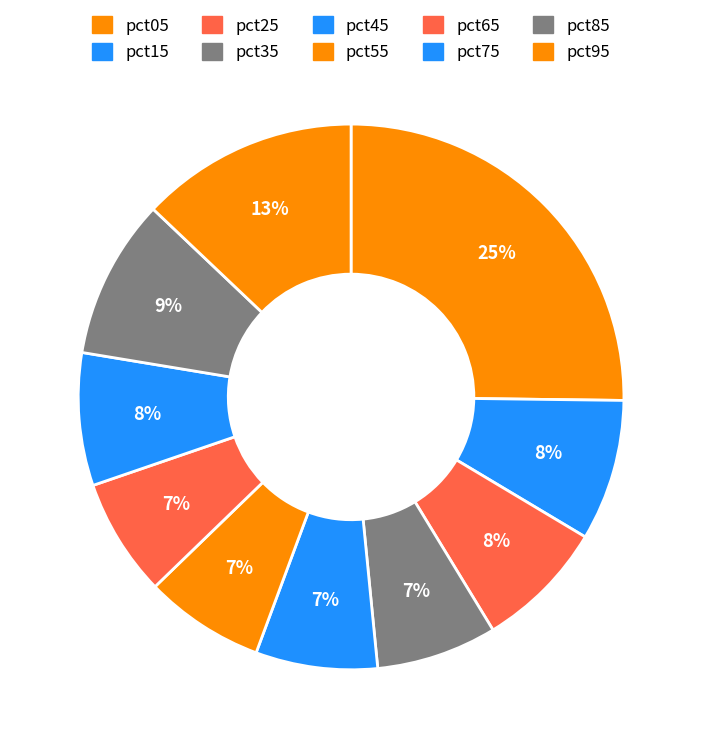

Does any single category account for the majority?

No